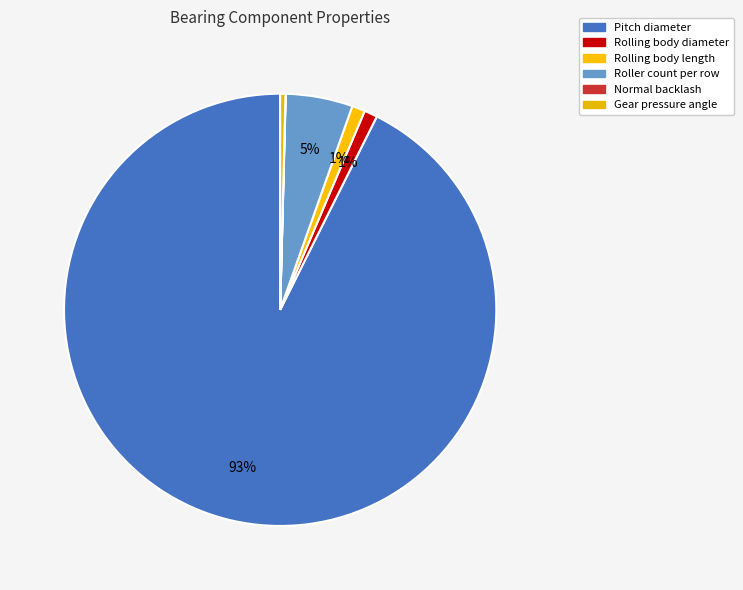

To the nearest percent, what is the combined percentage of Normal backlash and Rolling body diameter?

1%